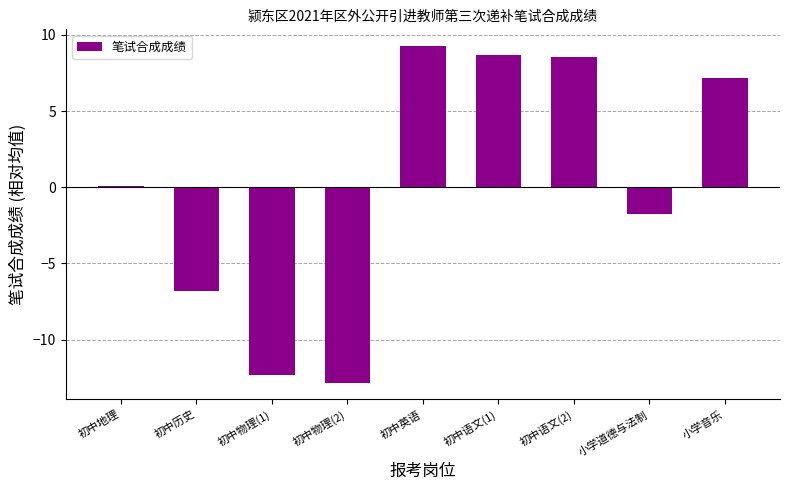

Read the value at 初中语文(2).

8.6